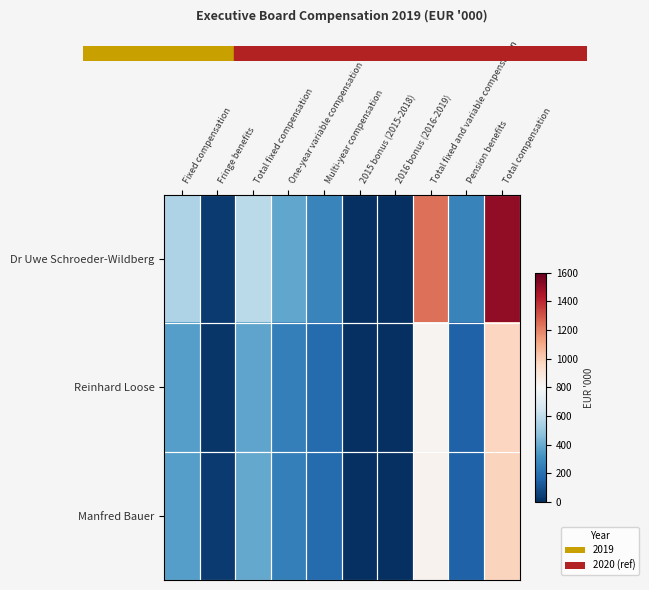

How many data points does each series have?

10